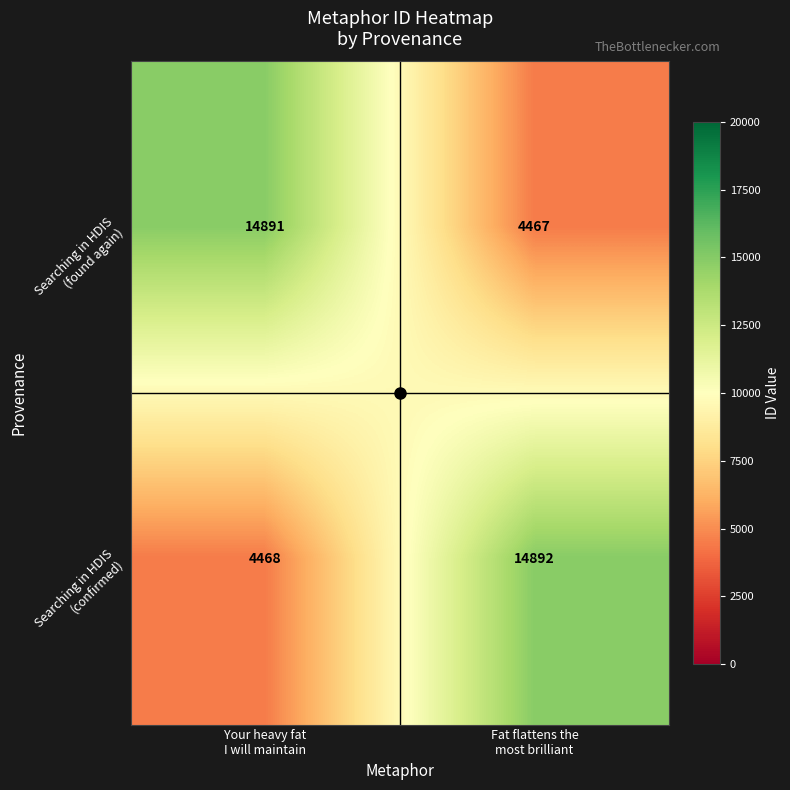

What is the minimum value shown in the chart?

4467